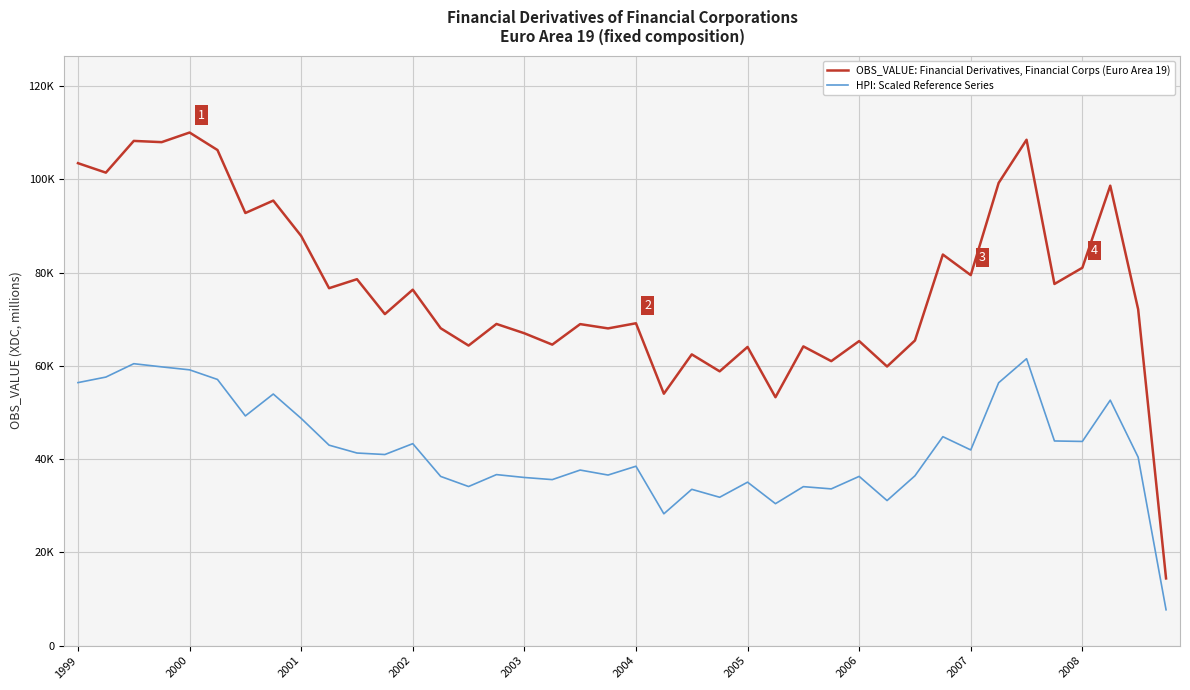

What are all the series names shown in the legend?

OBS_VALUE: Financial Derivatives, Financial Corps (Euro Area 19), HPI: Scaled Reference Series